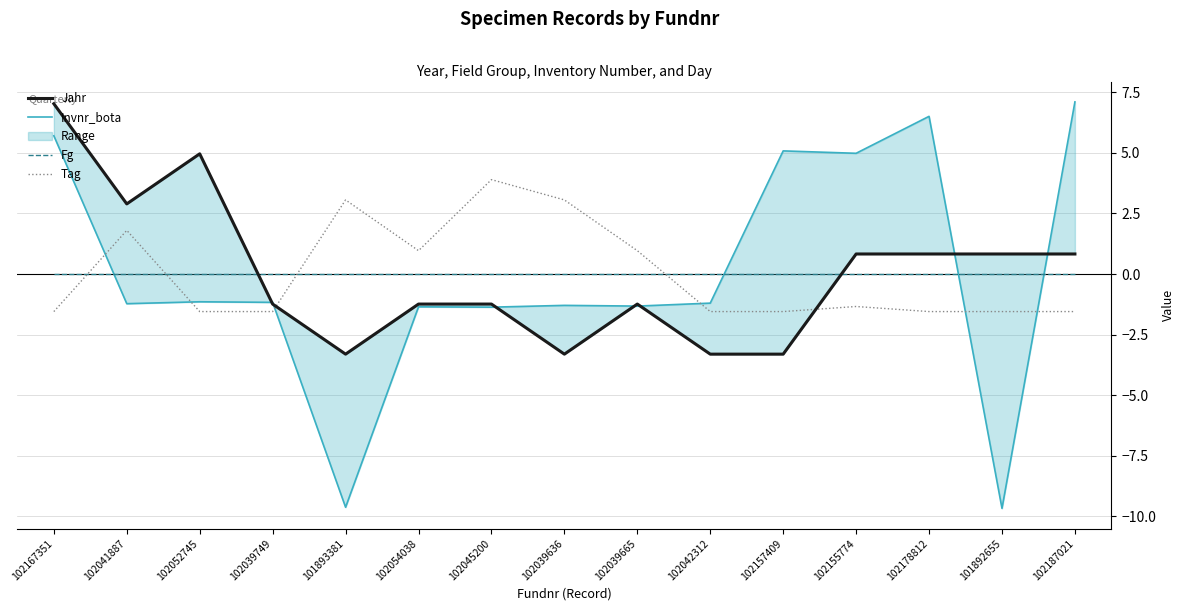

What is the smallest value displayed?

-9.7